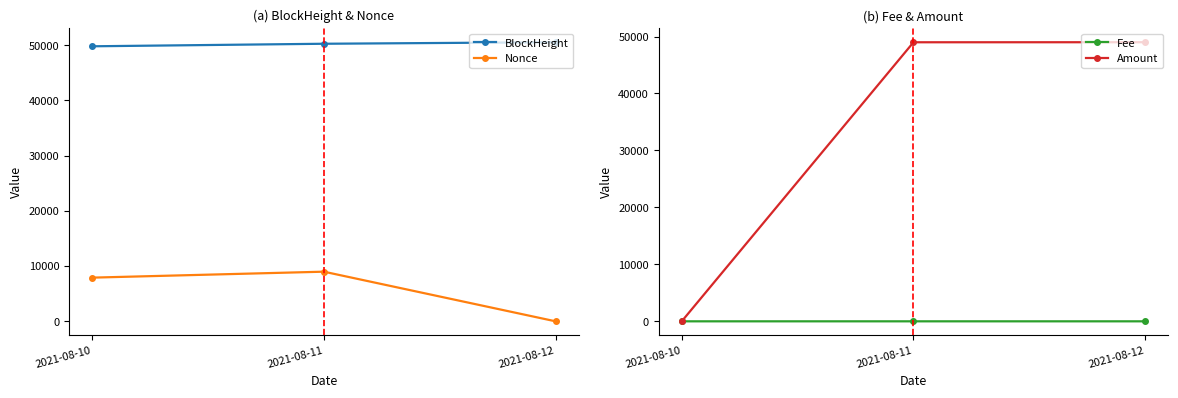

Rank the series by their maximum value, from highest to lowest.

BlockHeight, Amount, Nonce, Fee